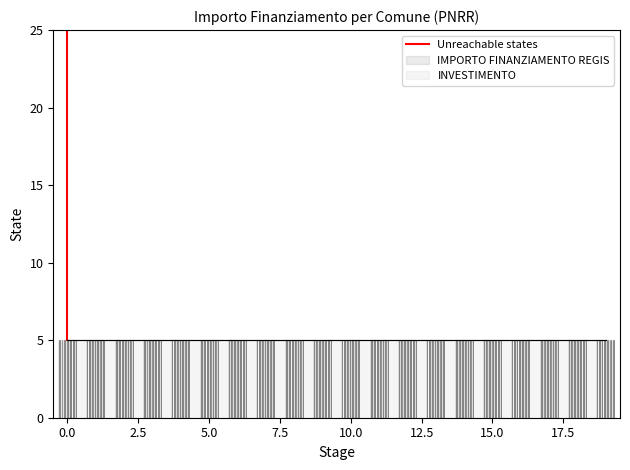

What is the highest value of the INVESTIMENTO series?

5